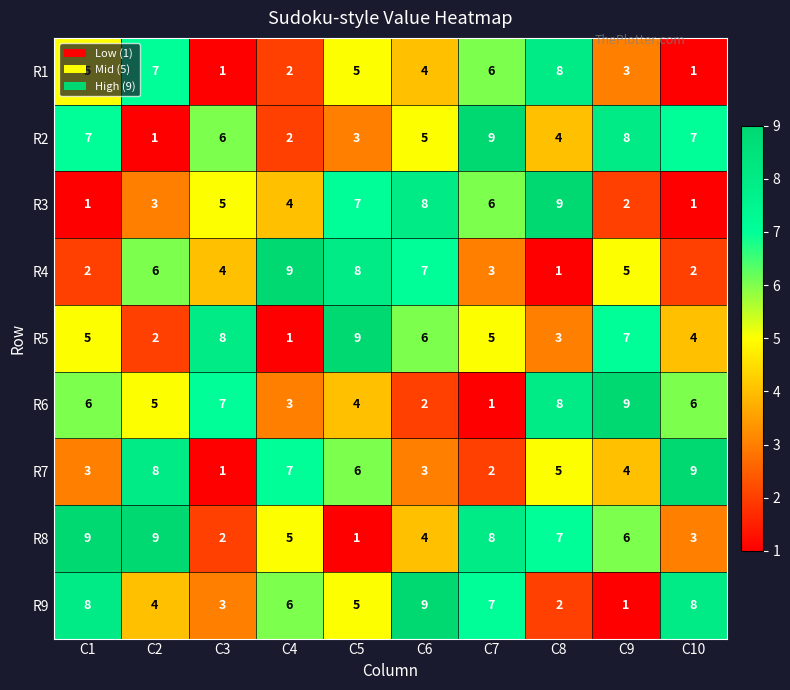

At which label does R2 reach its minimum?

C2